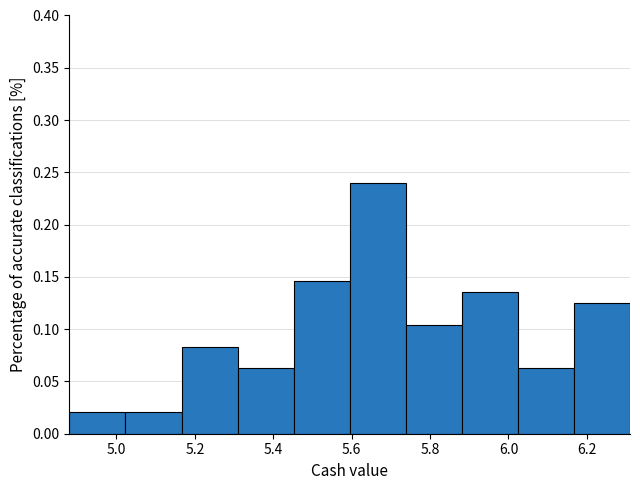

Over which range of the x-axis is the bar tallest?

5.60 to 5.74